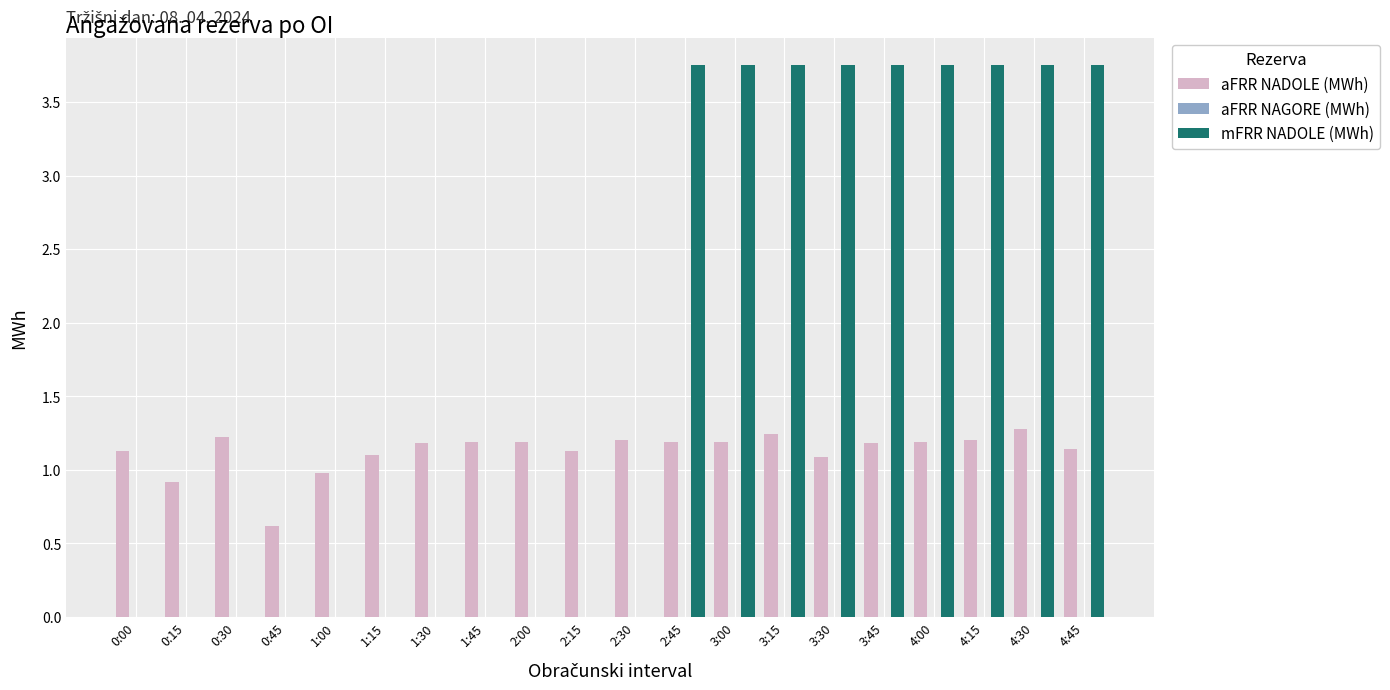

Is it true that aFRR NADOLE (MWh) equals 0.3 at 1:45?

False